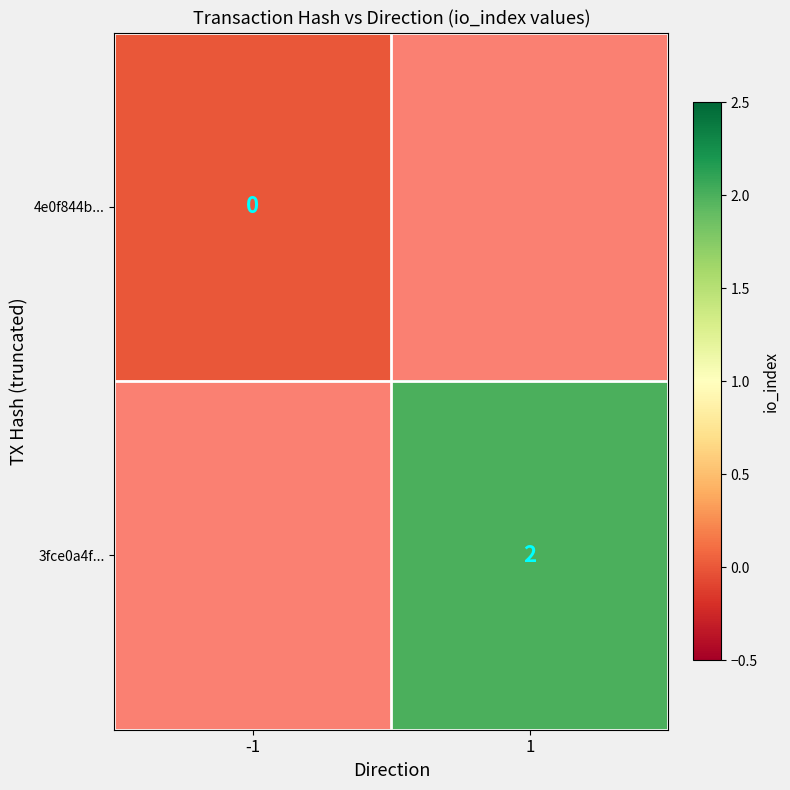

True or false: 3fce0a4f... has a value of 1 at 1.

False